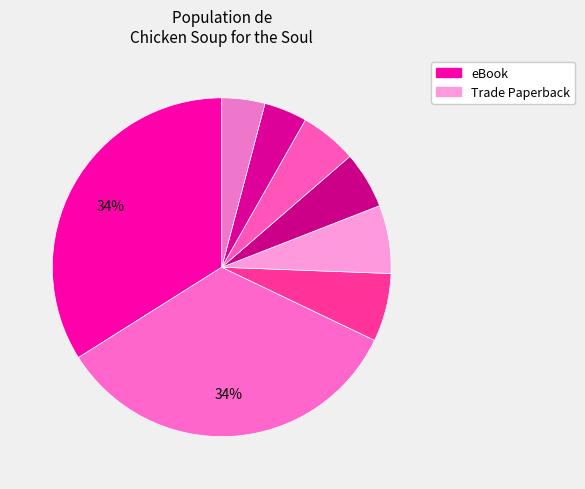

Count the number of slices in the pie.

8